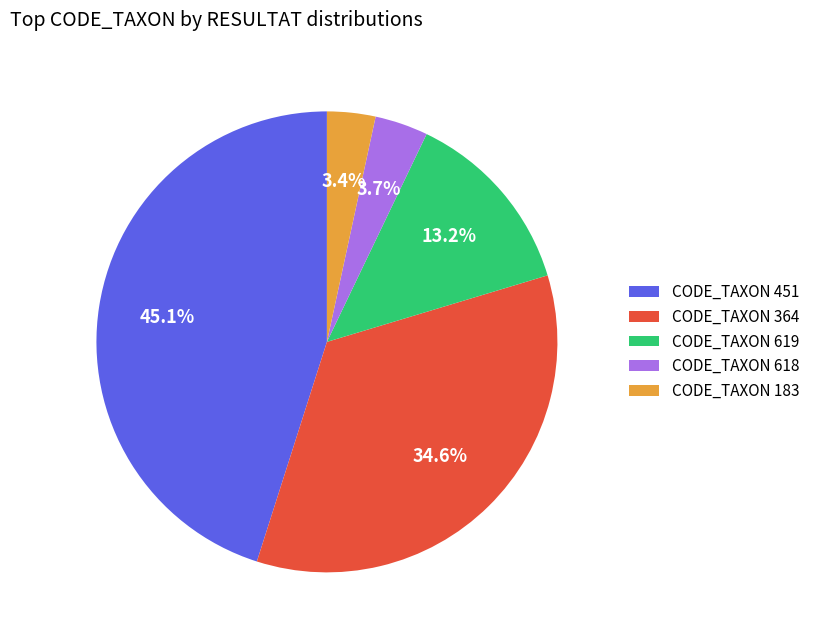

Which category has the biggest portion of the pie?

CODE_TAXON 451